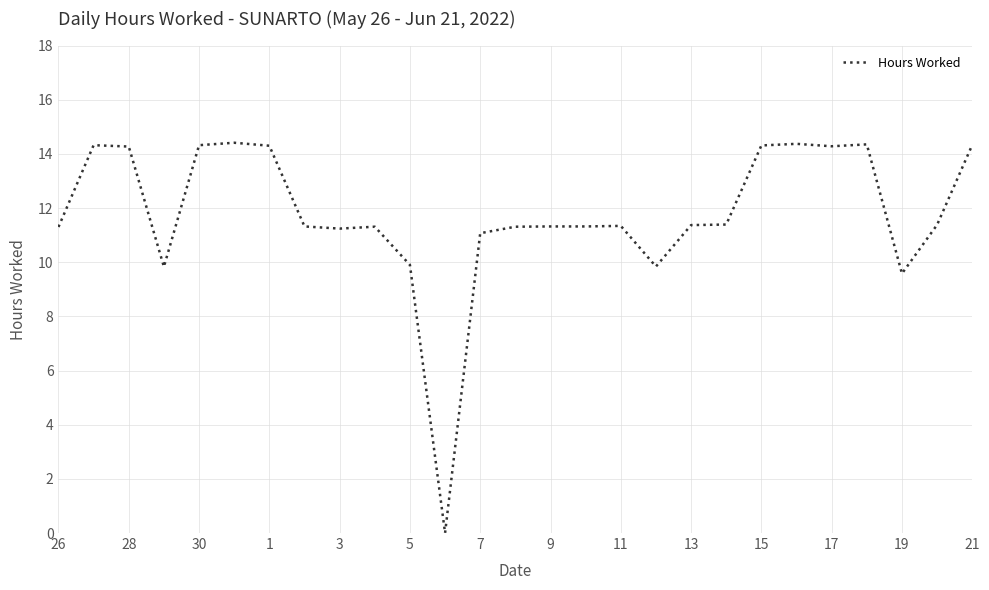

What is the greatest value displayed?

14.4